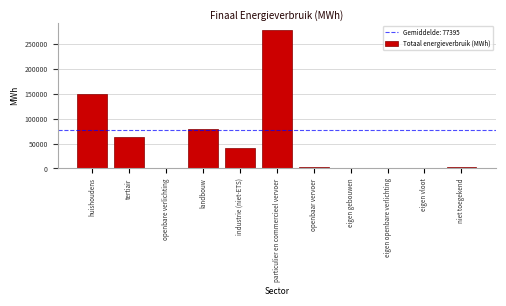

At which category does the chart reach its peak across all series?

particulier en commercieel vervoer